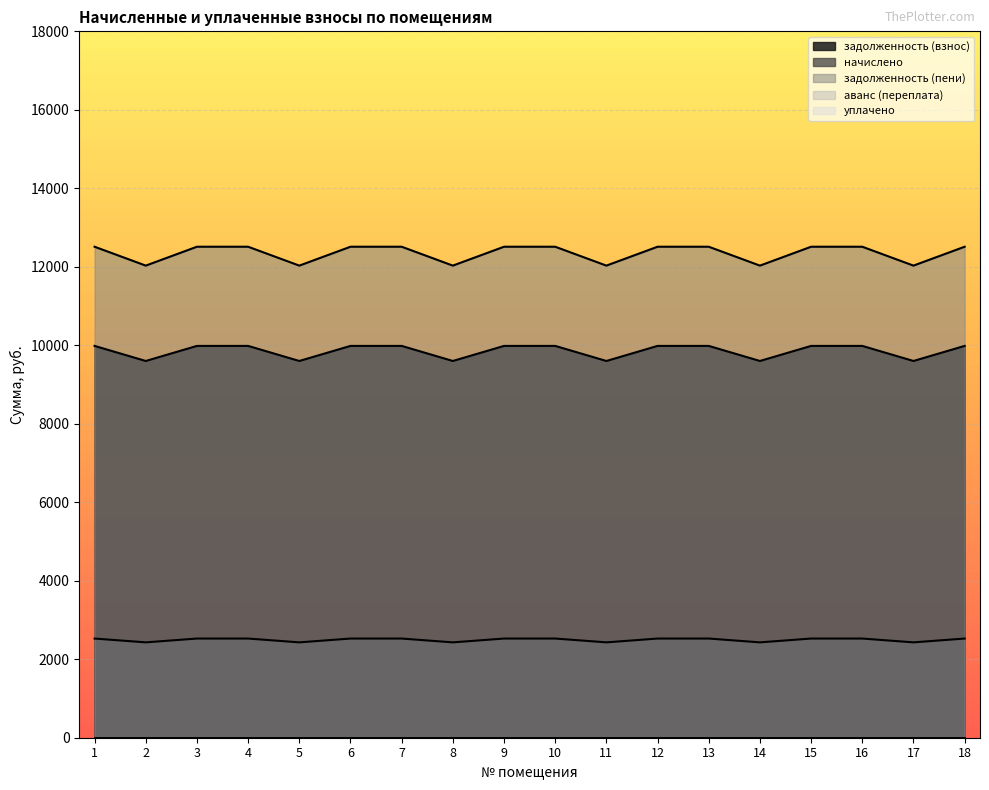

Is the value of начислено at 4 greater than the value of задолженность (взнос) at 13?

No